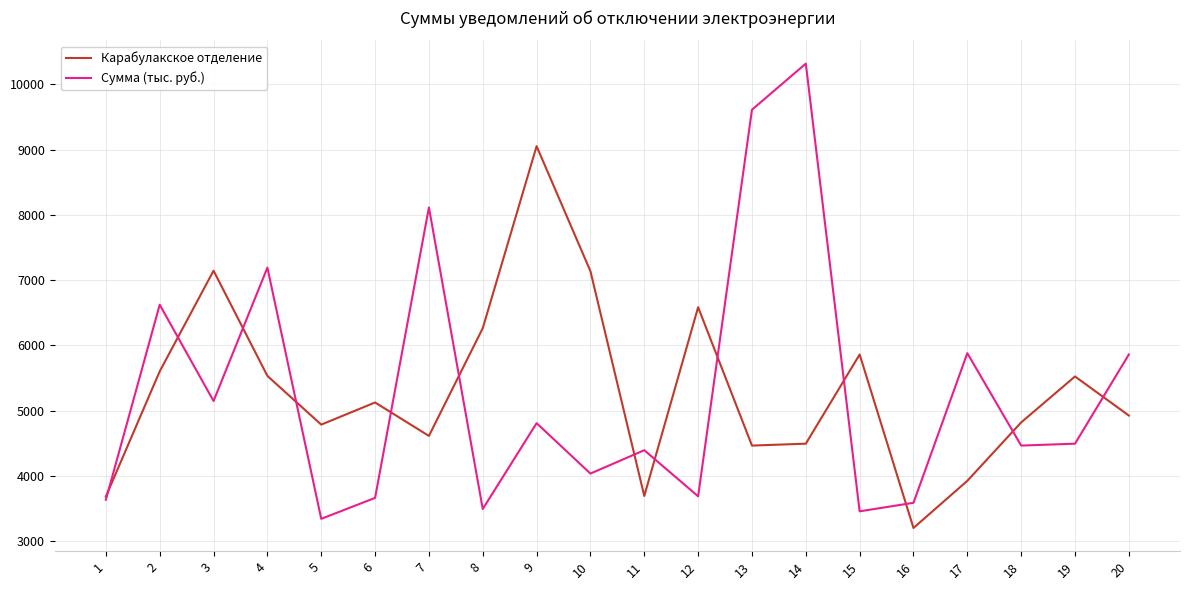

The value of Карабулакское отделение at 11 is 6364.7. True or false?

False